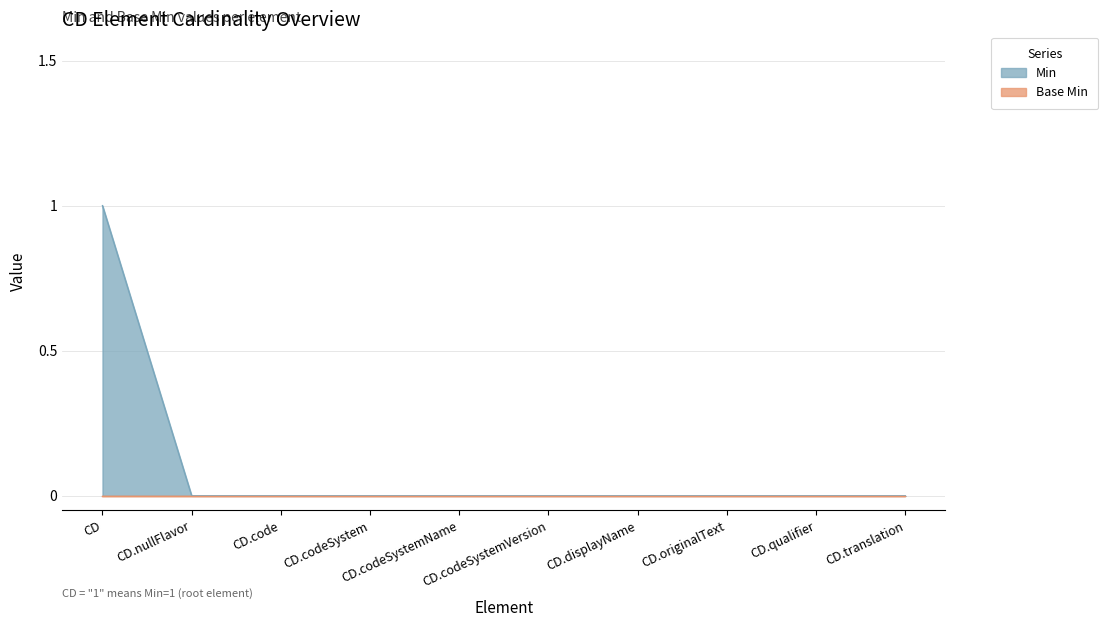

Reading left to right, transcribe all the data shown in this chart.

1	0	0	0	0	0	0	0	0	0